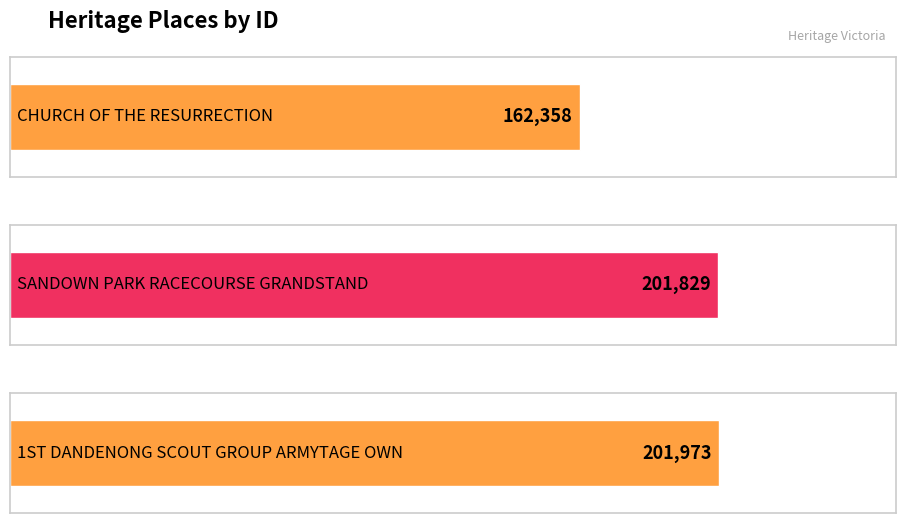

How many data points are above 201829?

1